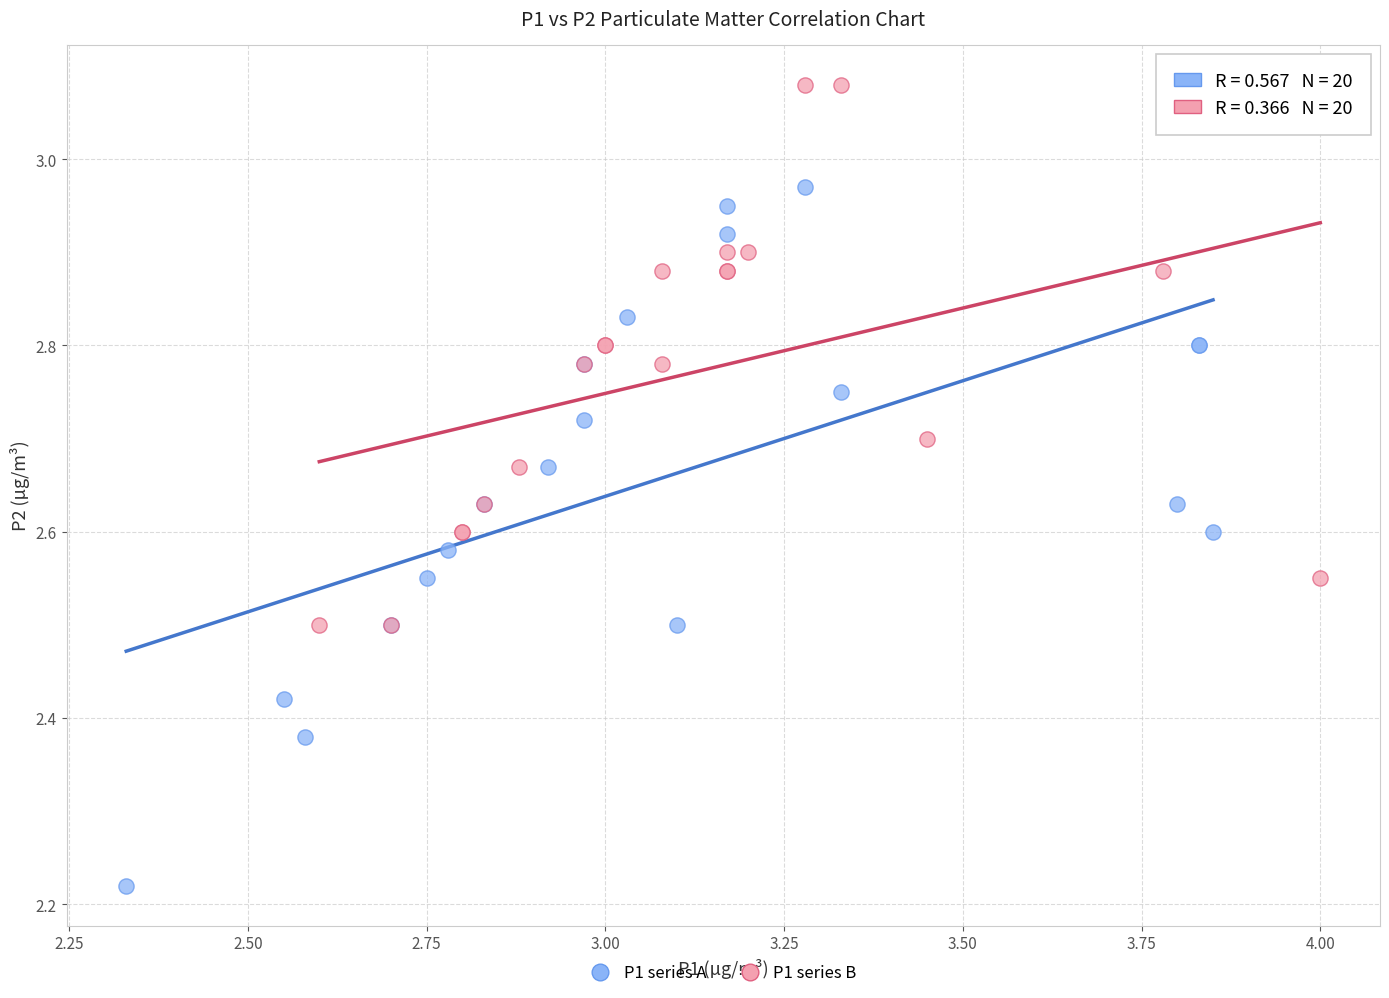

What are all the series names shown in the legend?

P1 series A, P1 series B